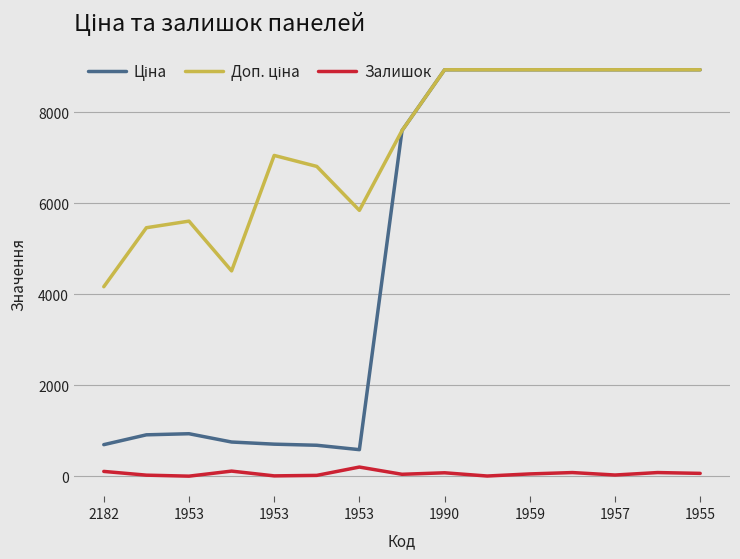

What is the maximum value shown in the chart?

8934.1